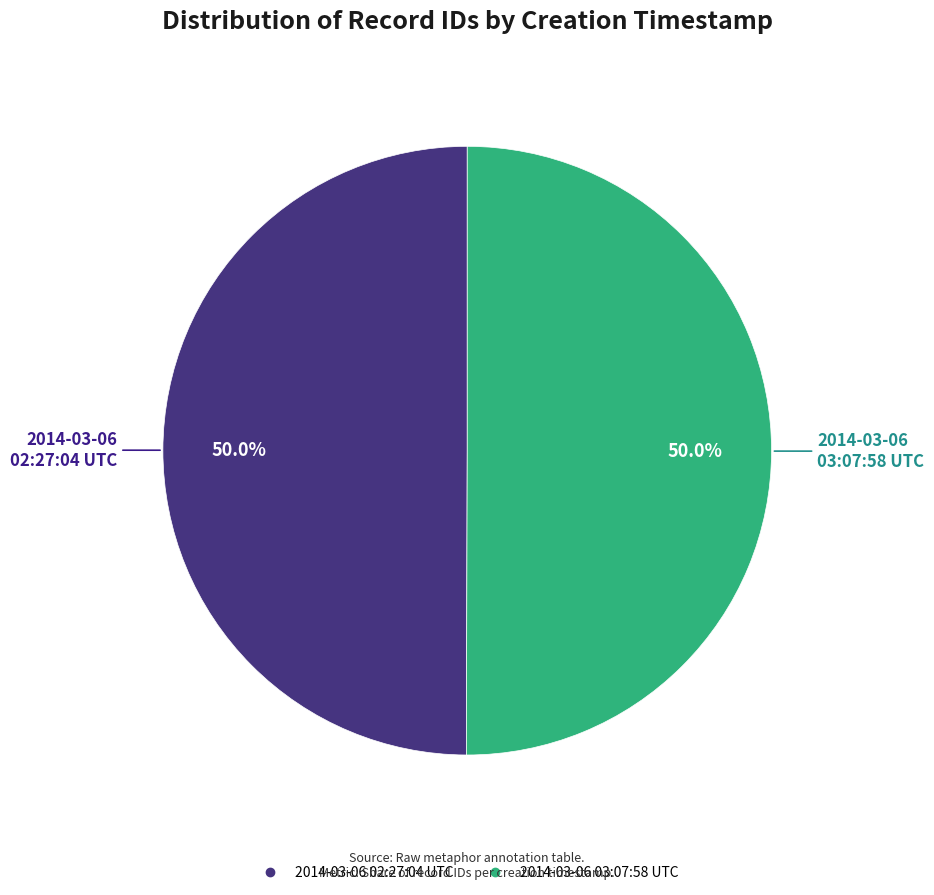

How much of the chart is everything except 2014-03-06 03:07:58 UTC?

50.0%